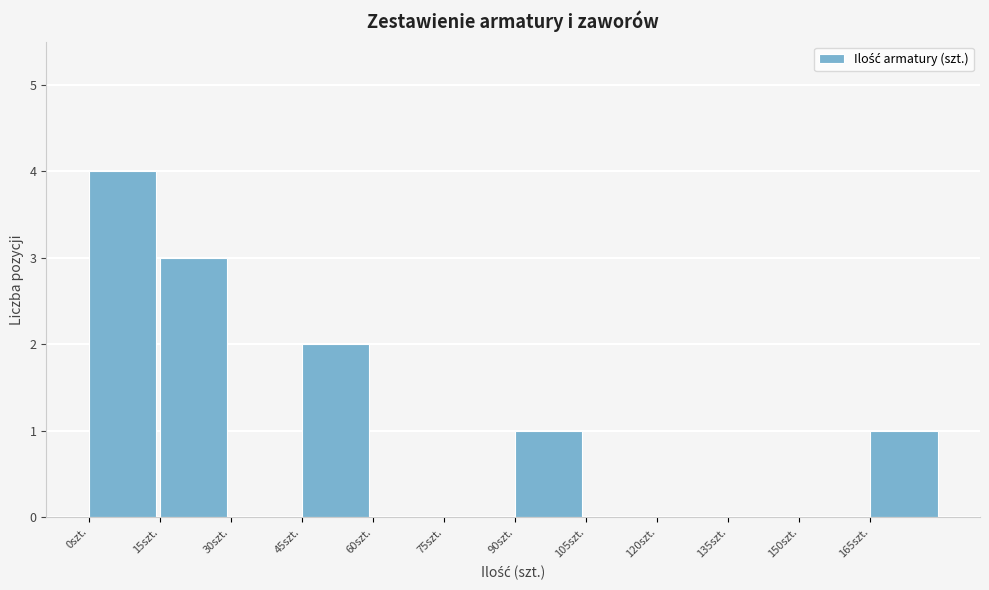

Reading left to right, list every bar in this chart as the range it spans on the x-axis followed by its height. Neither the bar edges nor the heights are printed on the chart, so give them approximately, as read against the axes.

0 to 15: 4
15 to 30: 3
30 to 45: 0
45 to 60: 2
60 to 75: 0
75 to 90: 0
90 to 105: 1
105 to 120: 0
120 to 135: 0
135 to 150: 0
150 to 165: 0
165 to 180: 1